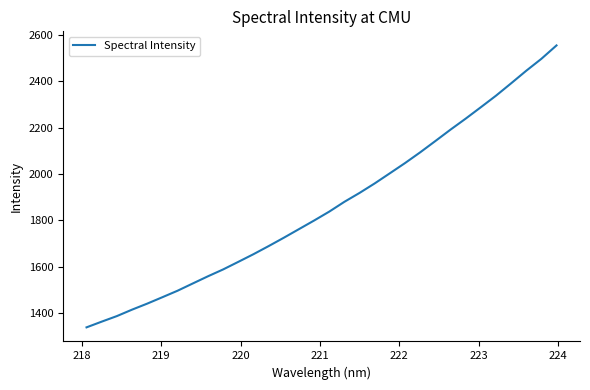

What is the difference between the maximum and minimum values?

1217.3